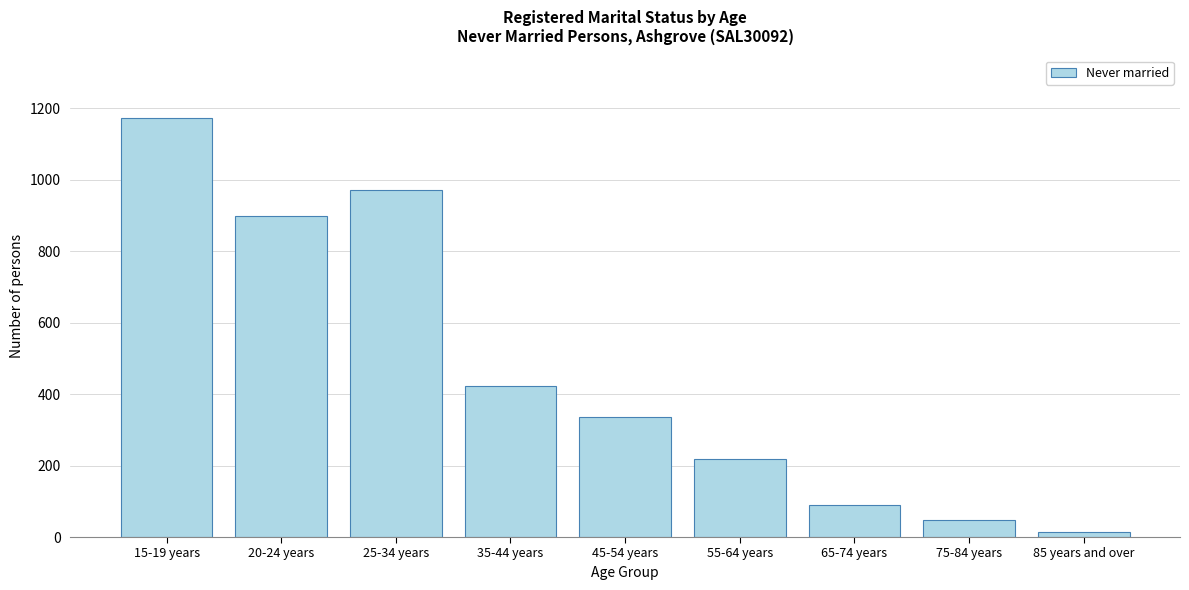

Reading right to left, what are all the values shown in this chart?

85 years and over=13	75-84 years=48	65-74 years=90	55-64 years=219	45-54 years=335	35-44 years=424	25-34 years=972	20-24 years=900	15-19 years=1172